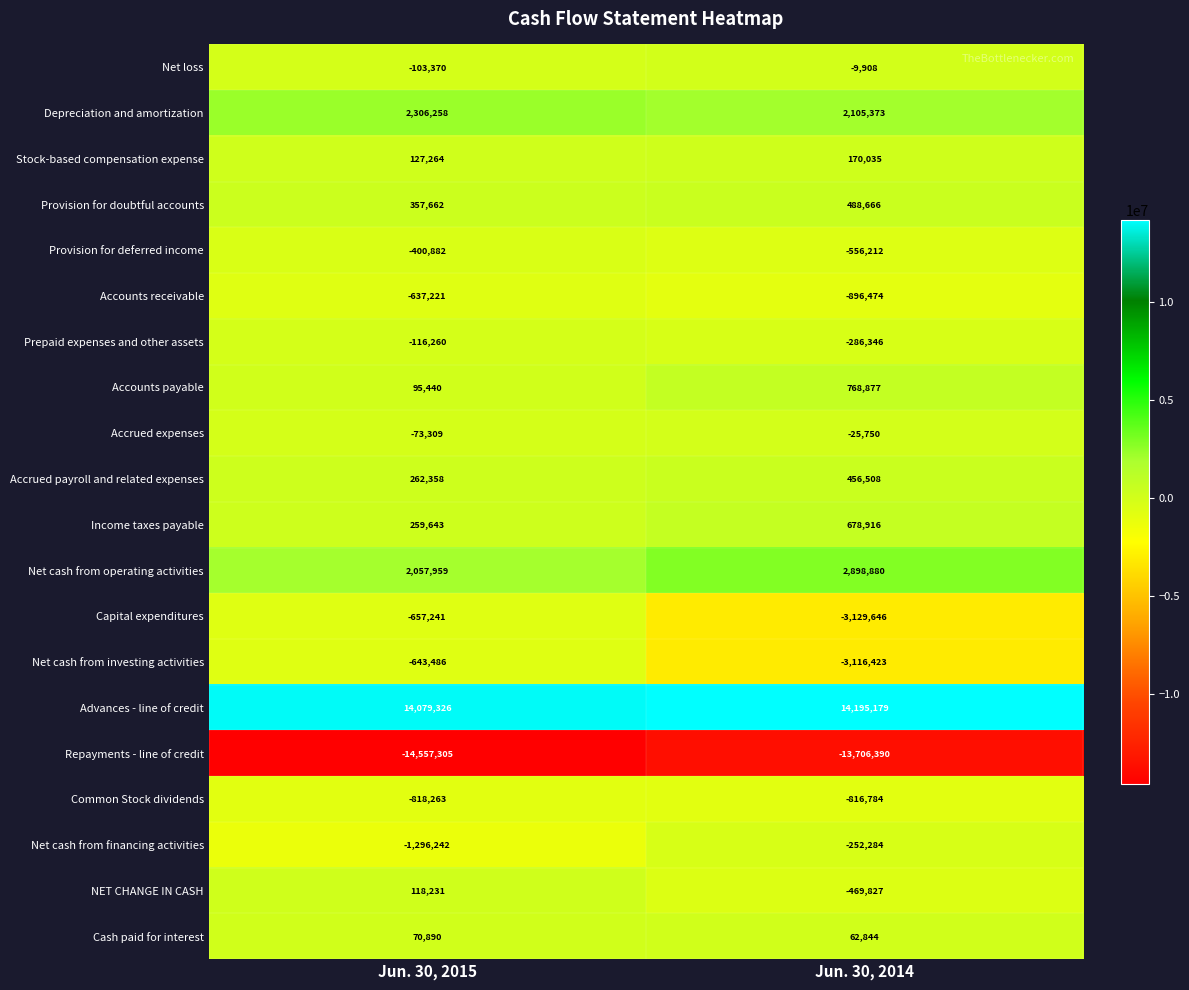

What is the greatest value displayed?

14195179